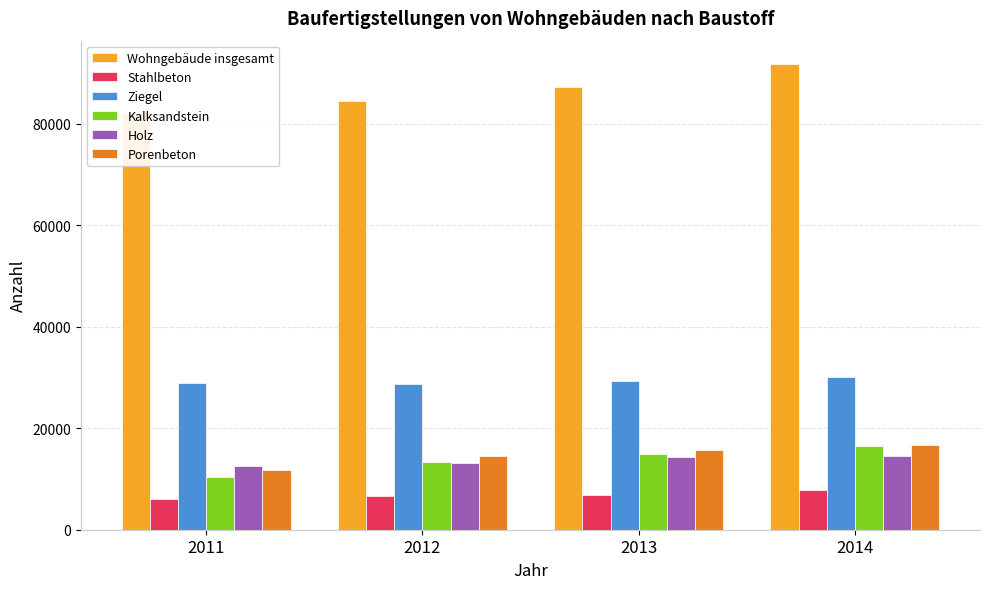

Is it true that Stahlbeton equals 7819 at 2014?

True